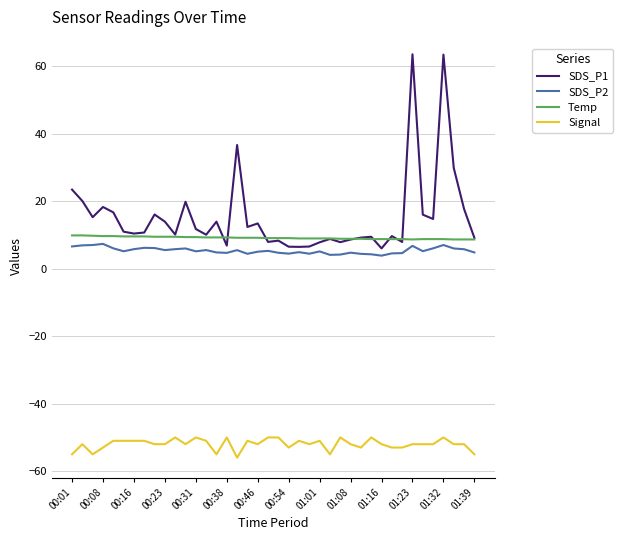

Which series has the largest total across all categories?

SDS_P1